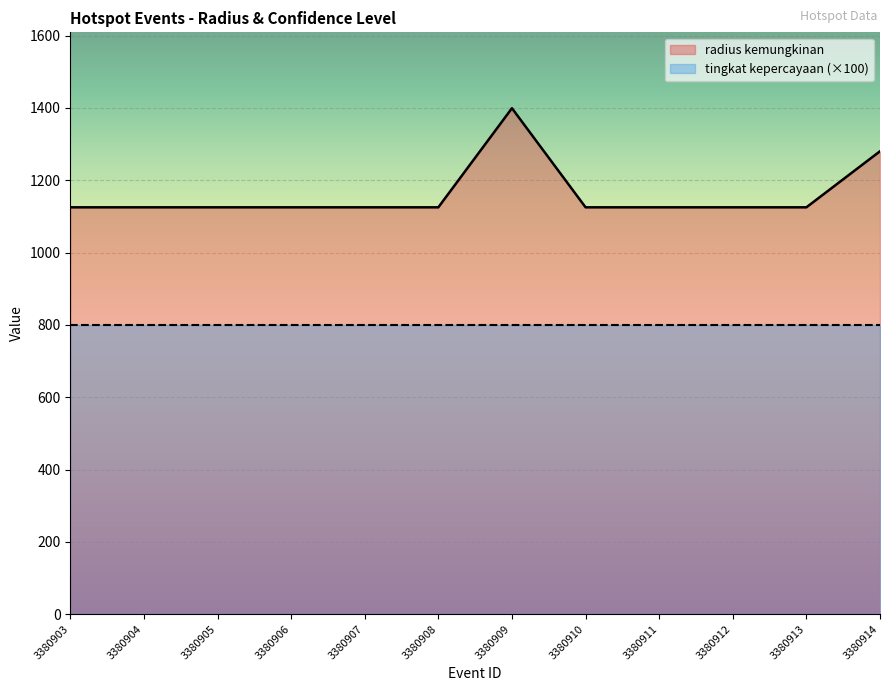

At which label is the value closest to 1262?

3380914